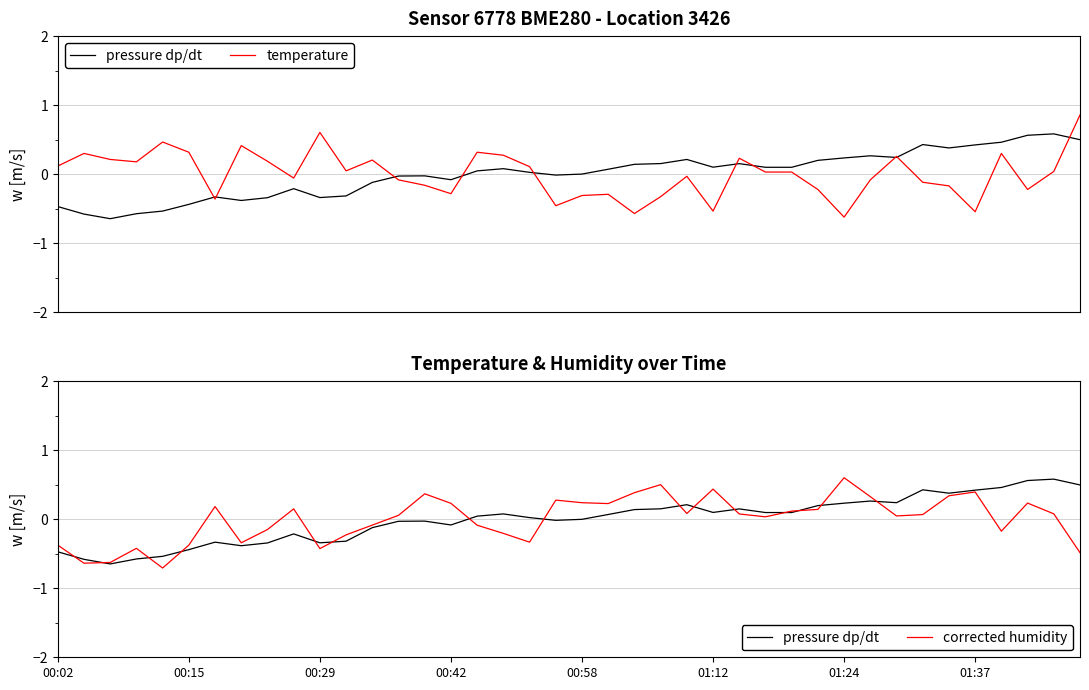

How many interior local peaks does the temperature series have?

11